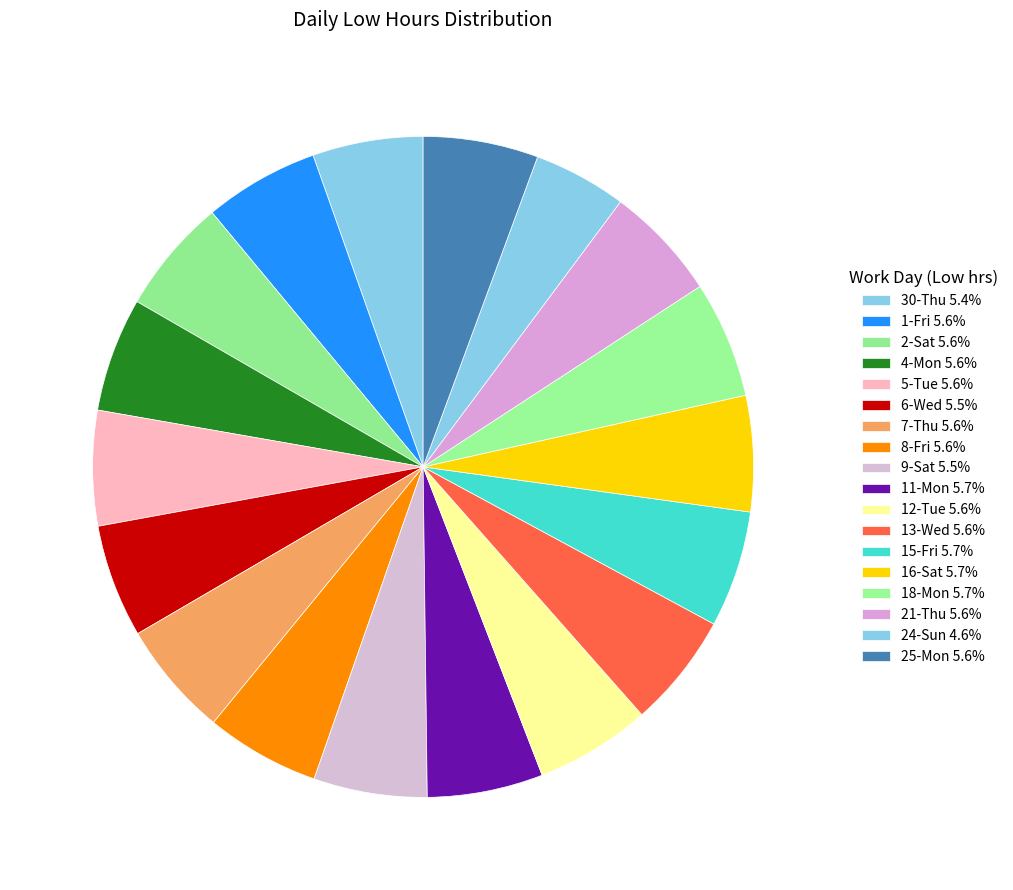

Count the number of slices in the pie.

18